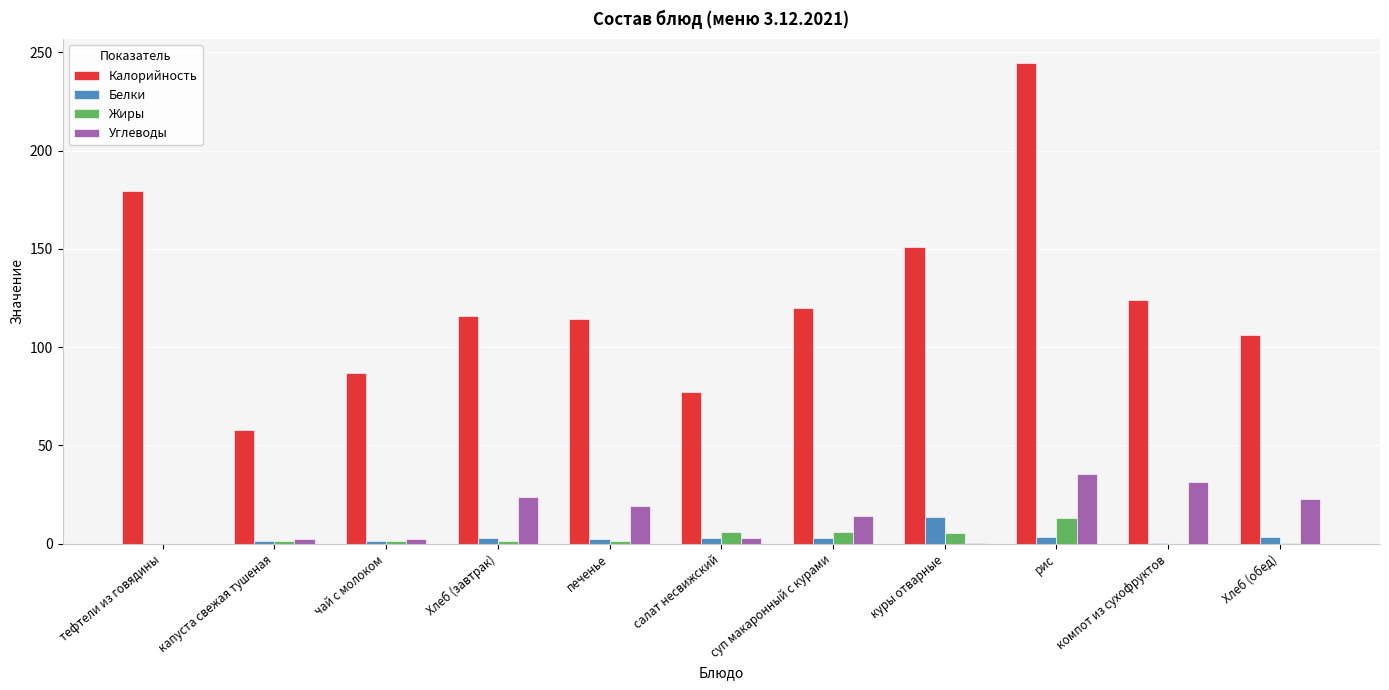

Which series changed the most between салат несвижский and компот из сухофруктов?

Калорийность